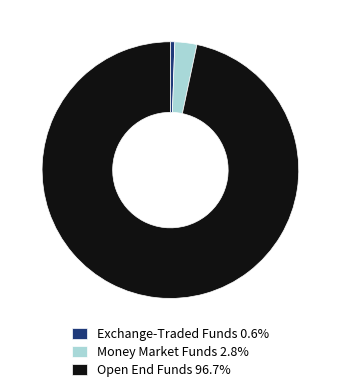

Does Open End Funds 96.7% represent more than half of the total?

Yes